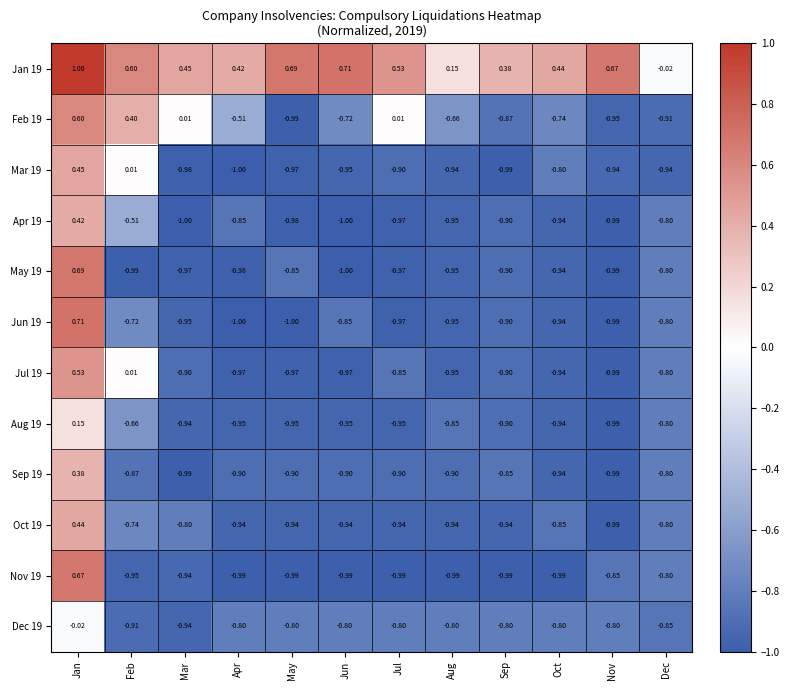

Is the value of Jun 19 at Mar greater than the value of Aug 19 at Sep?

No